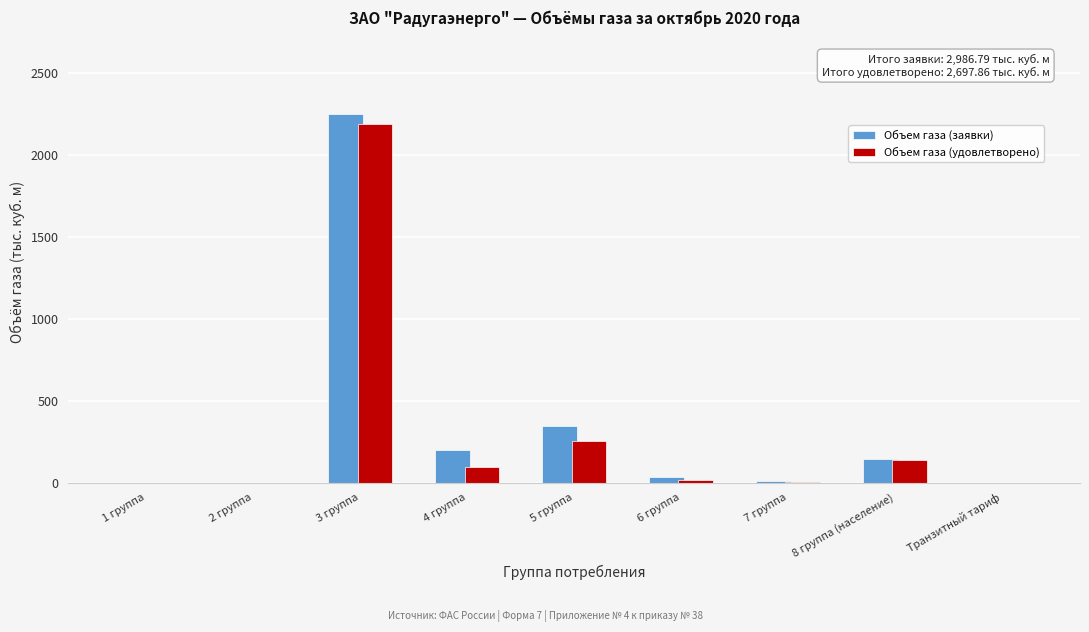

What is the sum of all Объем газа (удовлетворено) values?

2697.9